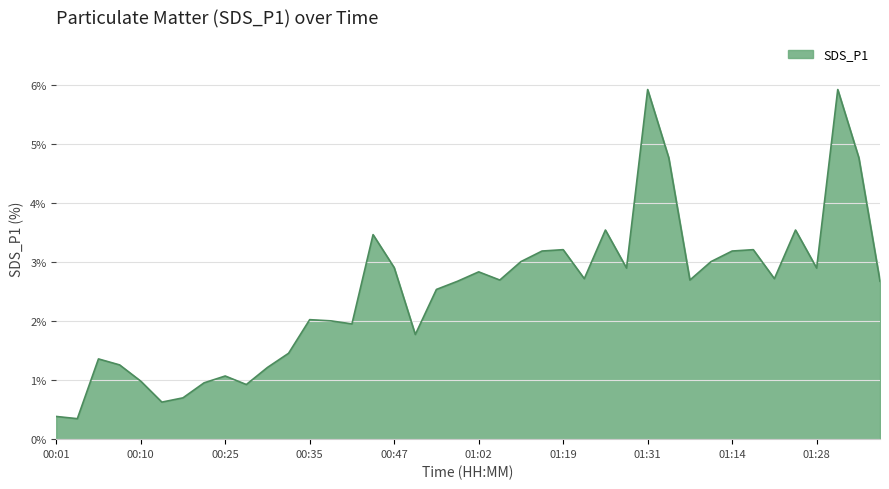

What is the smallest value displayed?

0.3